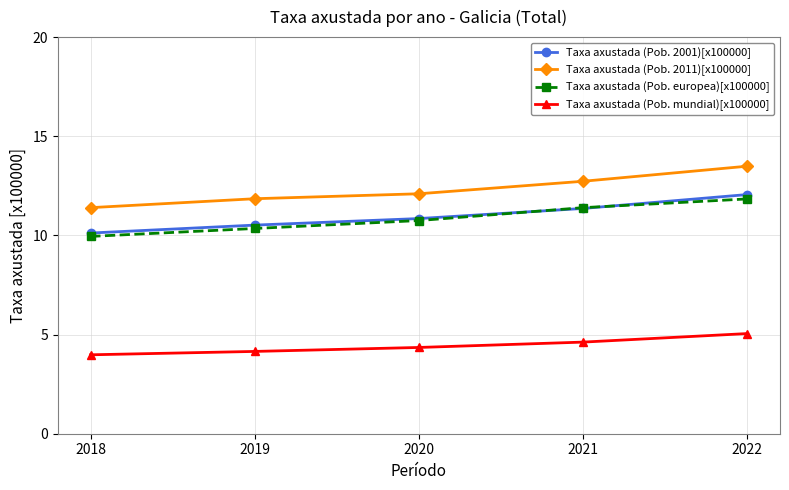

True or false: Taxa axustada (Pob. 2001)[x100000] has a value of 12.1 at 2022.

True